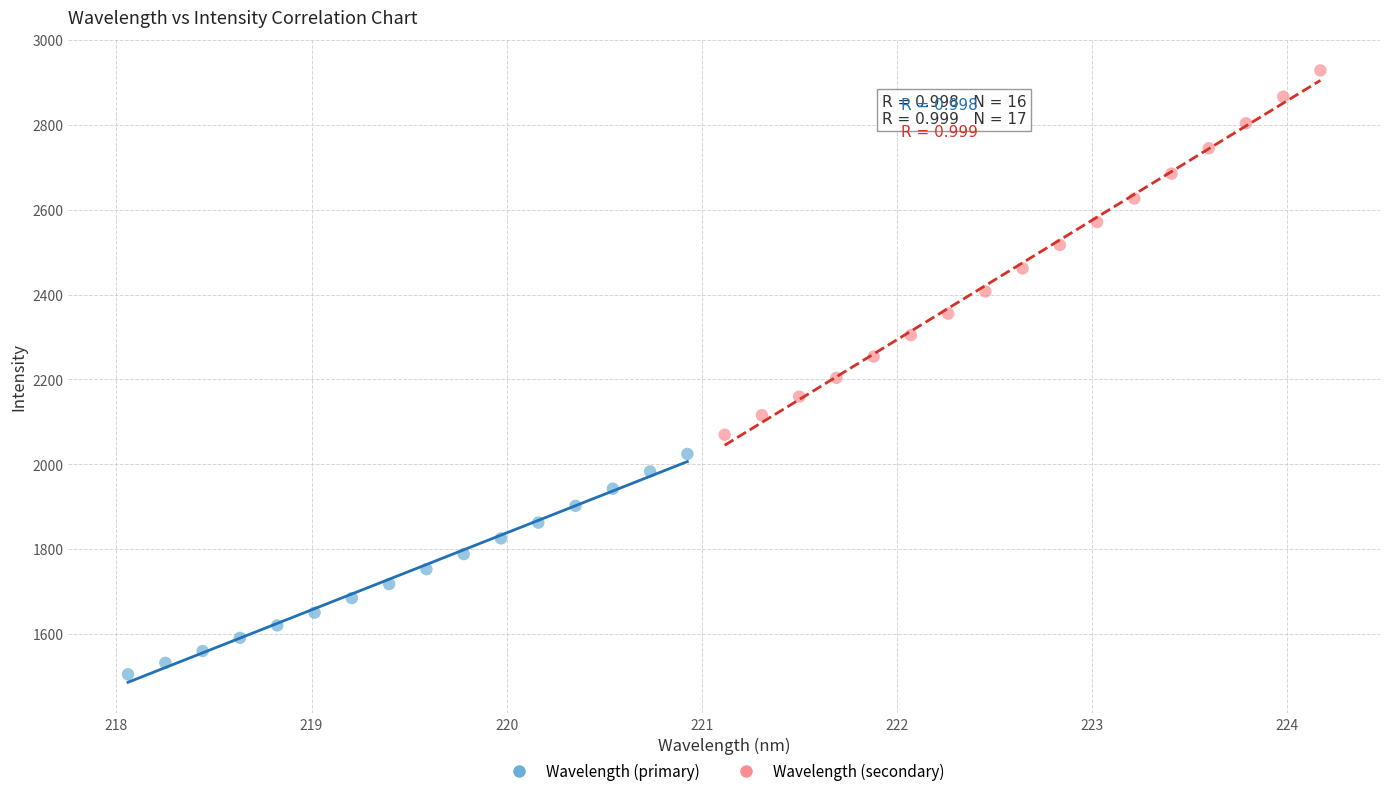

Which series contains the highest Y value?

Wavelength (secondary)